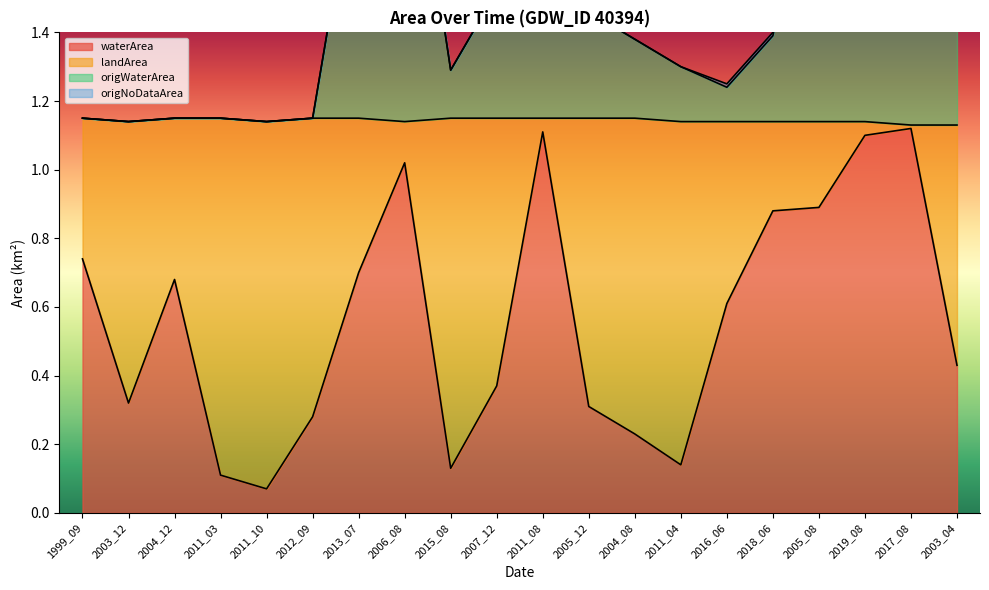

At which category is the sum across all series the highest?

2011_08